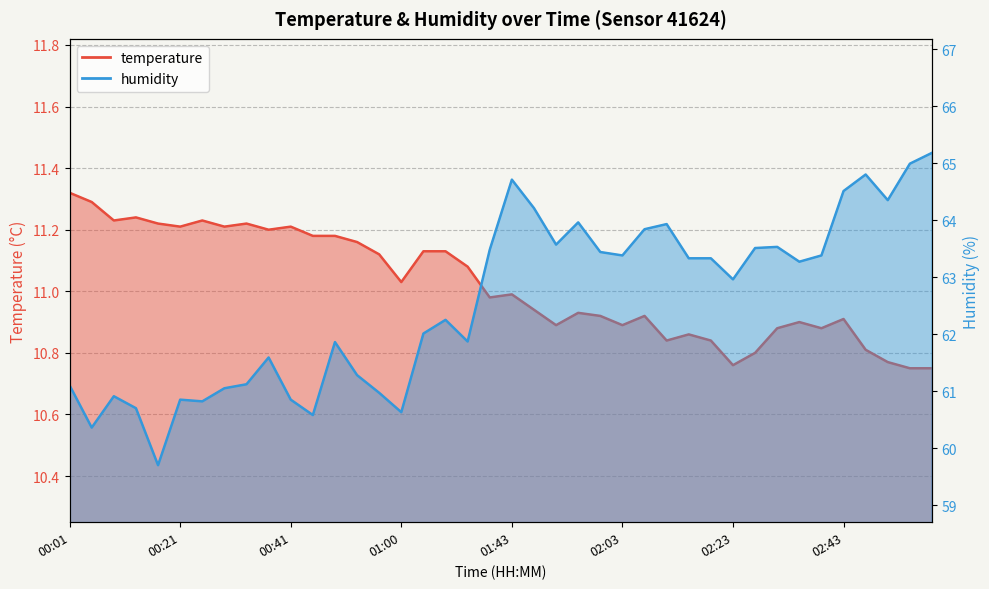

In temperature, how many points are higher than both neighbors (excluding endpoints)?

10